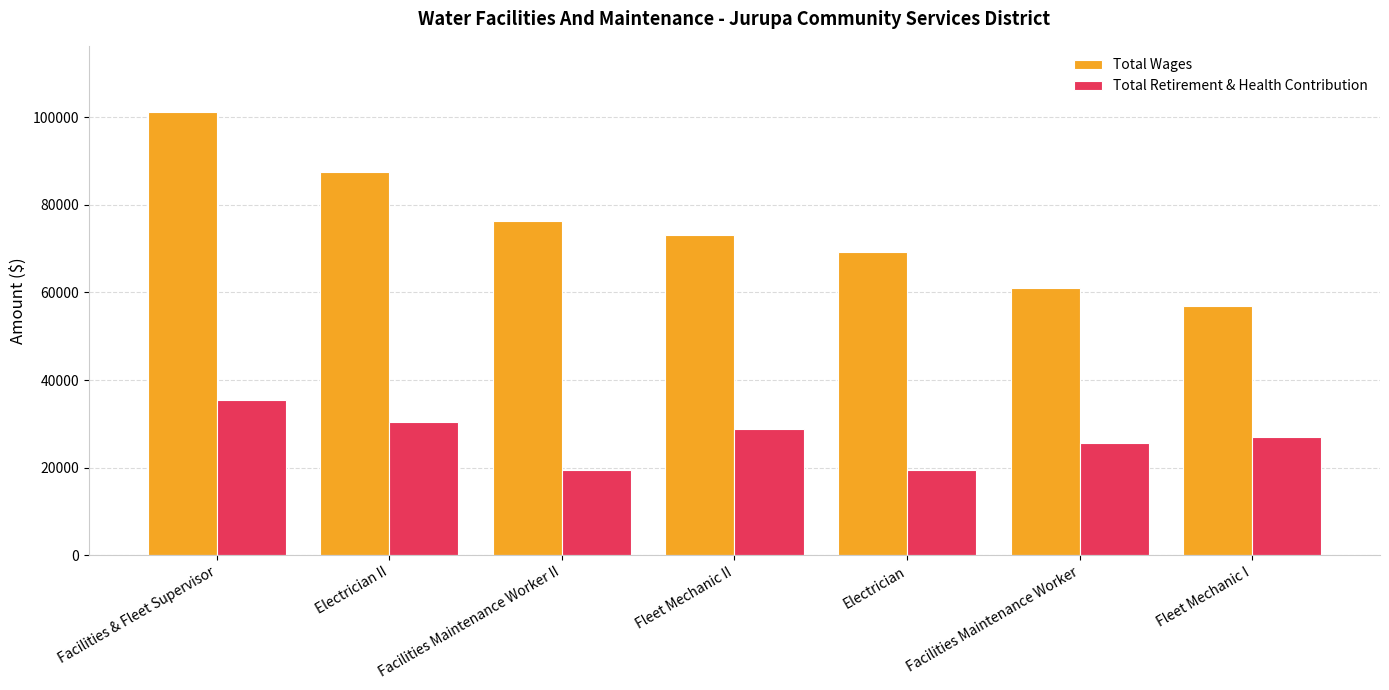

What is the value of the Total Retirement & Health Contribution bar at the 5th from the left?

19426